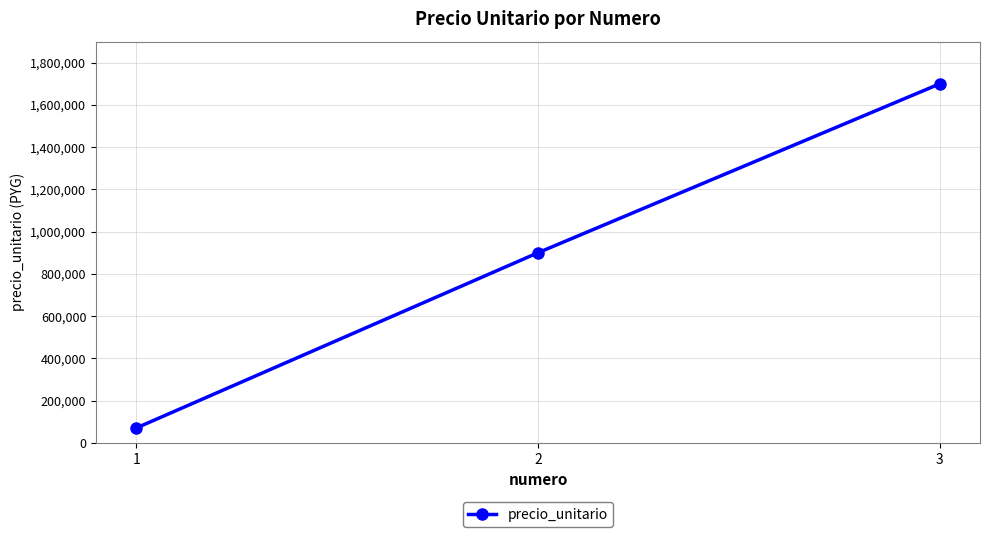

Count the number of data series in this chart.

1